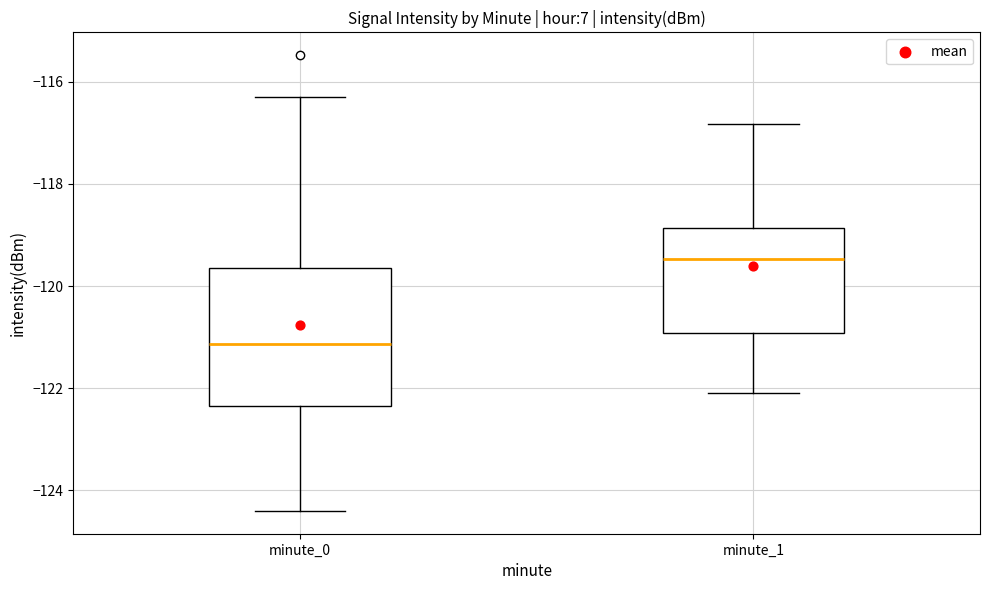

Where is the upper edge of the box for minute_1 on the y-axis? The values are not printed on the chart, so give them approximately, as read against the axis.

-118.8